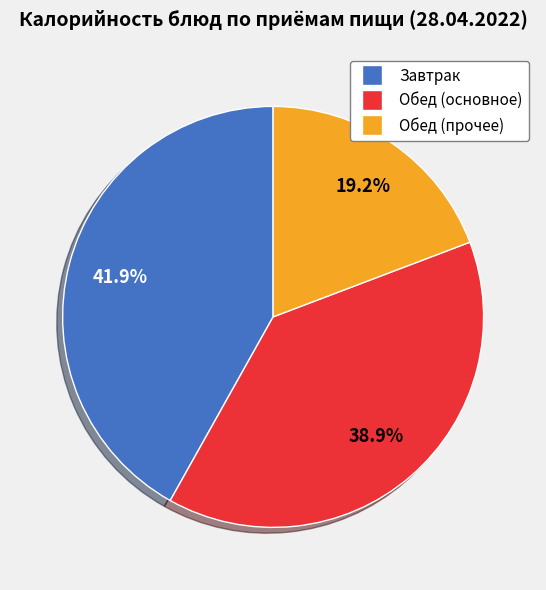

How many segments does this pie chart have?

3